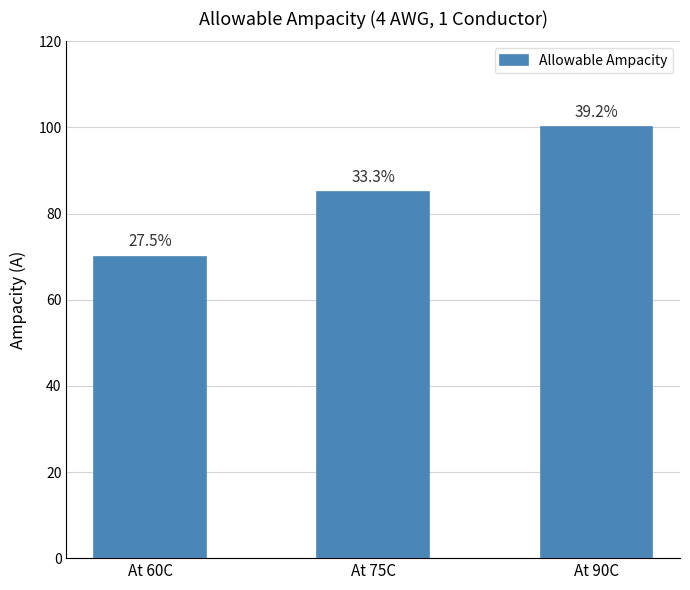

How many bars are there in total?

3